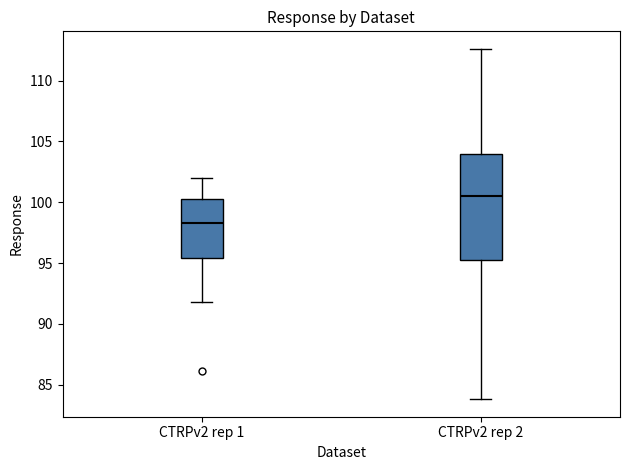

Reading left to right, read every box against the y-axis: the position of its median line, the range the box covers, and the ends of its whiskers. The values are not printed on the chart, so give them approximately, as read against the axis.

CTRPv2 rep 1: median 98.5, box 95.5 to 100.5, whiskers 92.0 to 102.0
CTRPv2 rep 2: median 100.5, box 95.5 to 104.0, whiskers 84.0 to 112.5